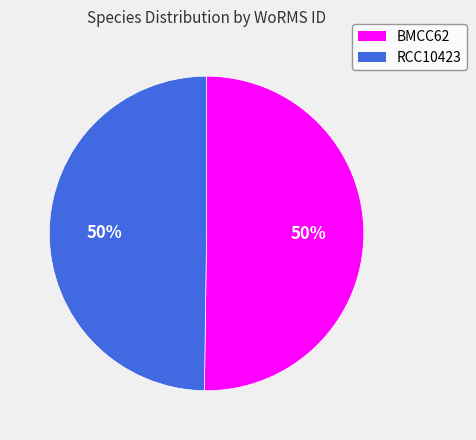

Approximately how many times larger is the value at BMCC62 compared to RCC10423?

1.0